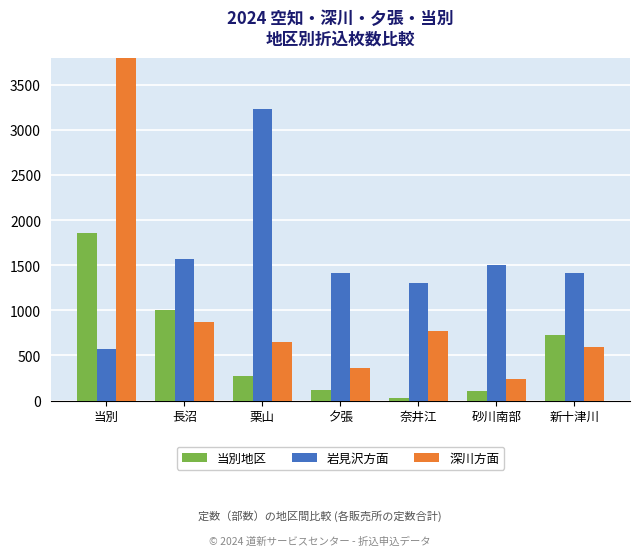

What are all the series names shown in the legend?

当別地区, 岩見沢方面, 深川方面